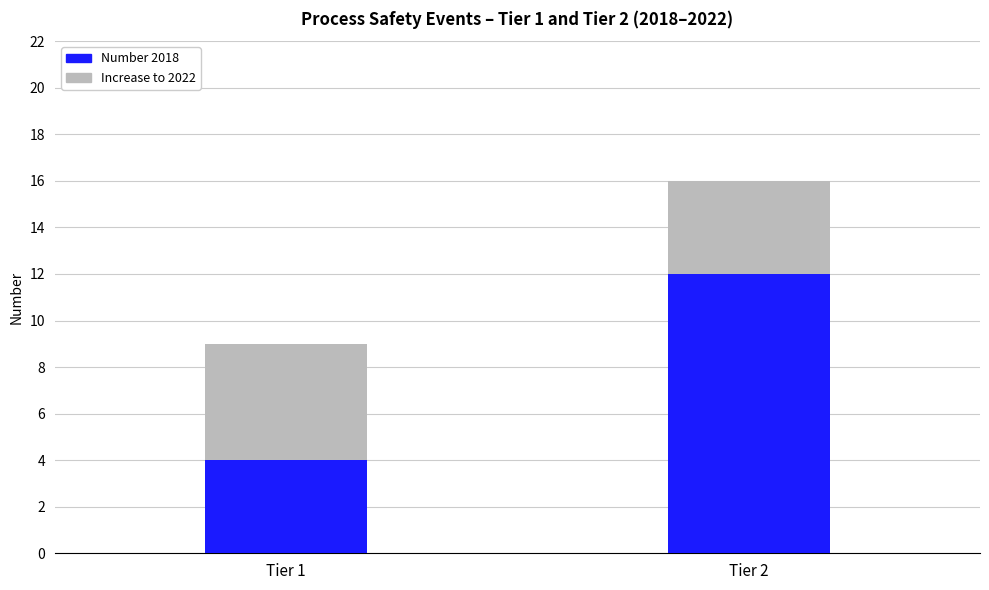

What is the highest value of the Number 2018 series?

12